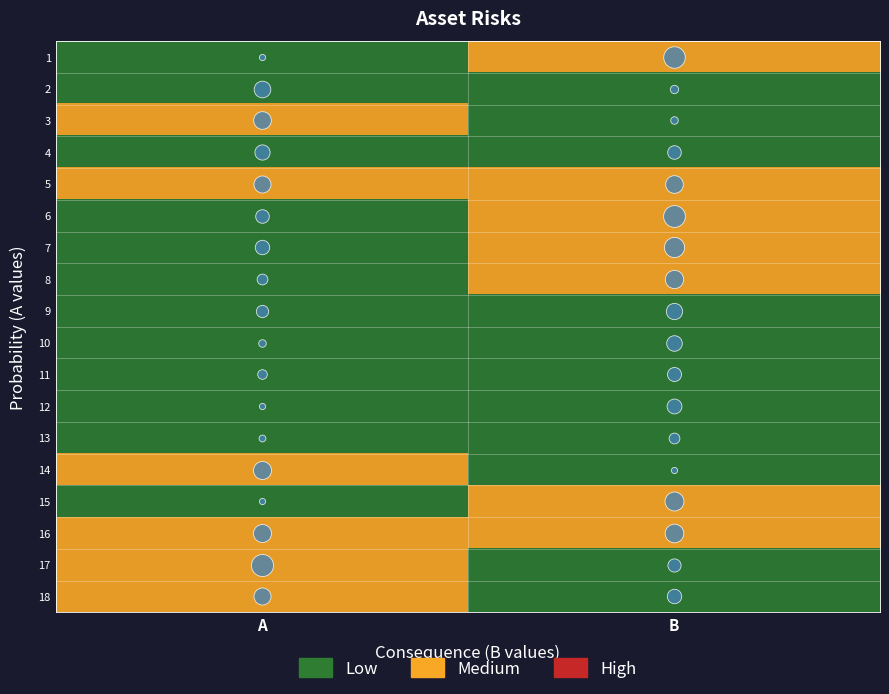

At A, list the series in order from smallest to largest.

1, 2, 4, 6, 7, 8, 9, 10, 11, 12, 13, 15, 3, 5, 14, 16, 17, 18